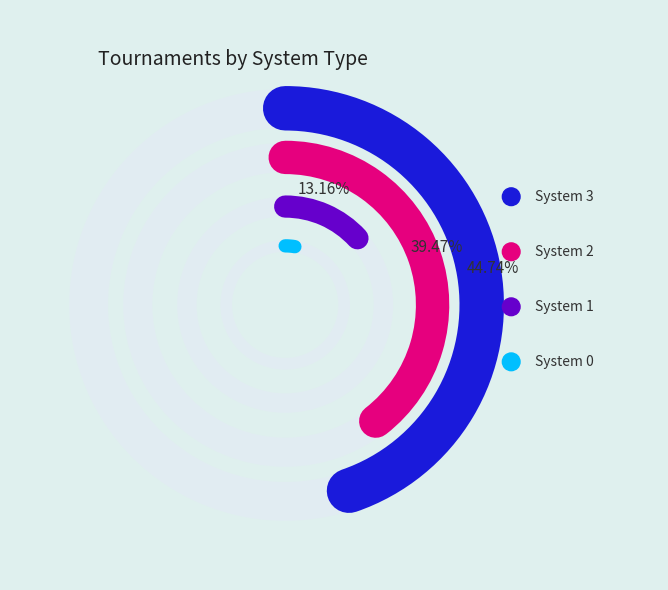

How many segments does this pie chart have?

4